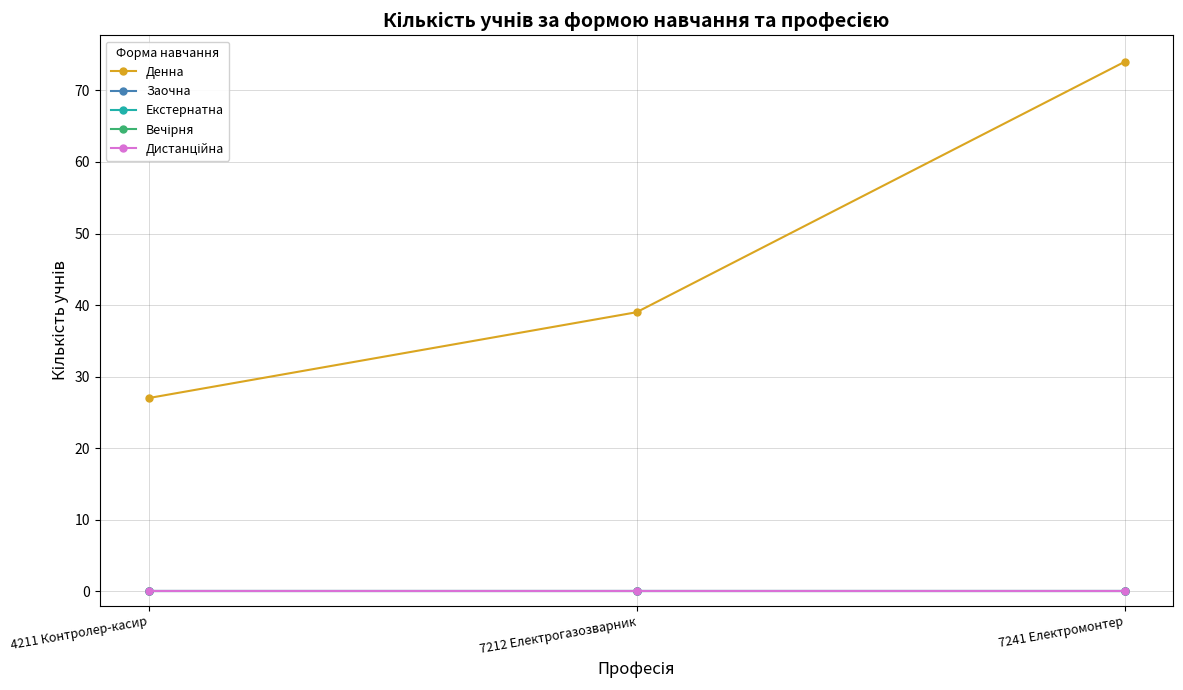

Does the chart have visible grid lines?

Yes